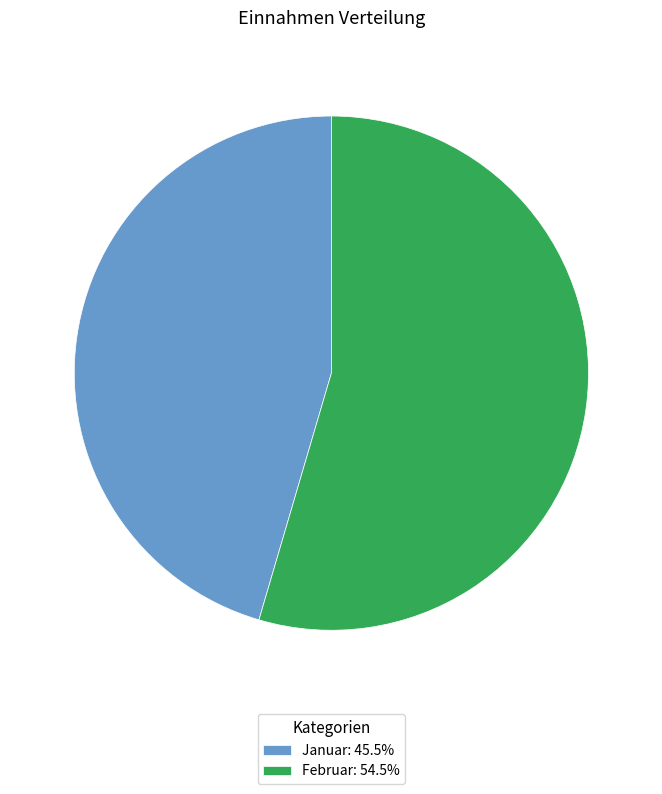

Which category has the smallest portion of the pie?

Januar